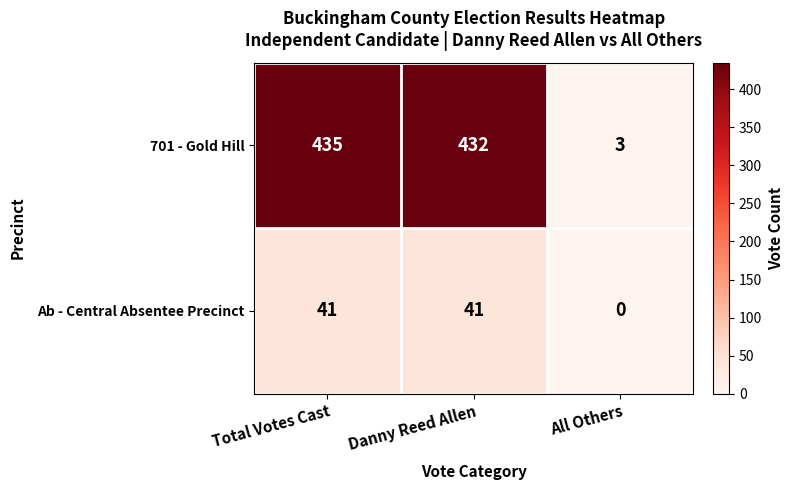

What is the spread (max minus min) of values at Total Votes Cast?

394